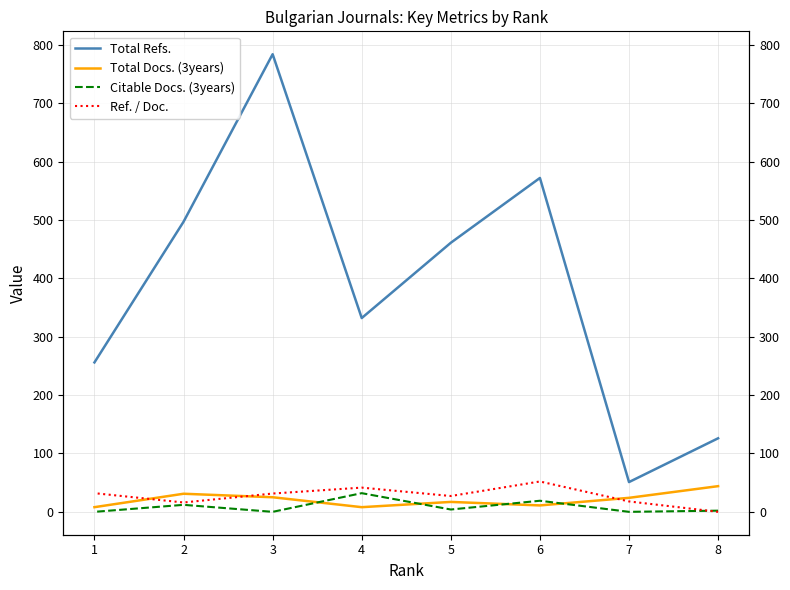

What is the sum of all Citable Docs. (3years) values?

69.0